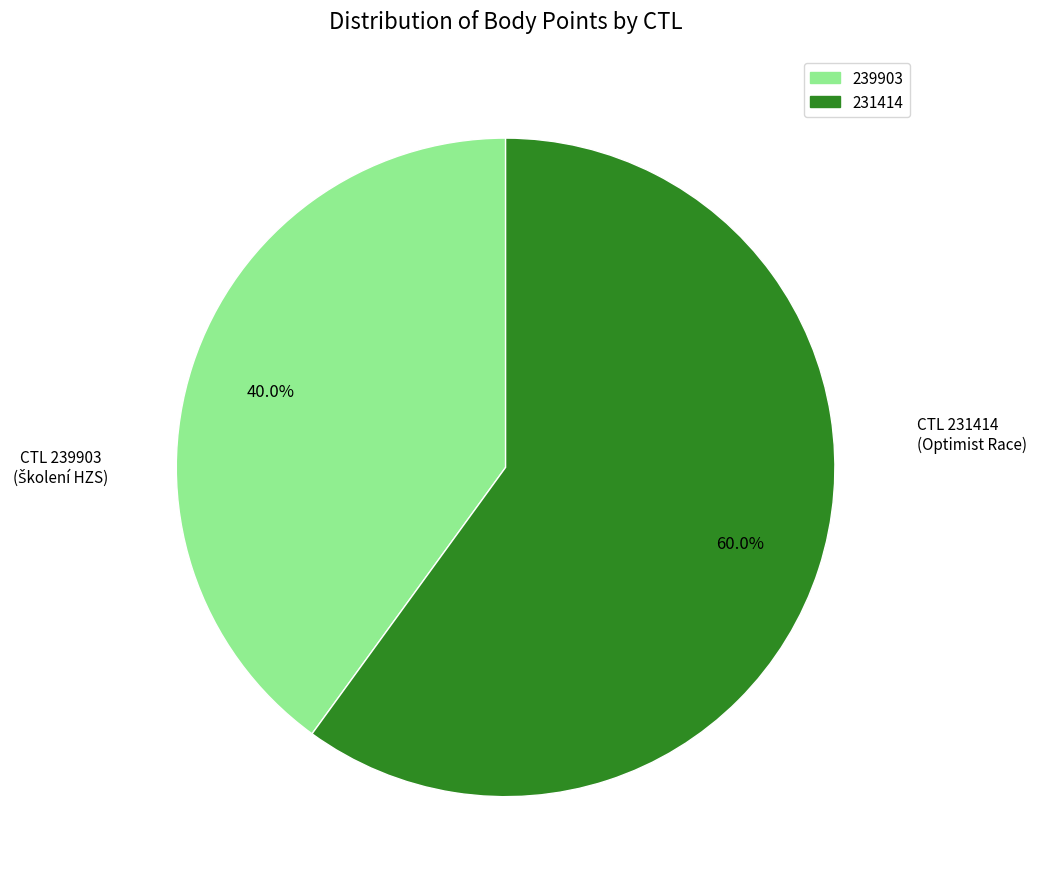

To the nearest percent, what portion does 231414 represent?

60%